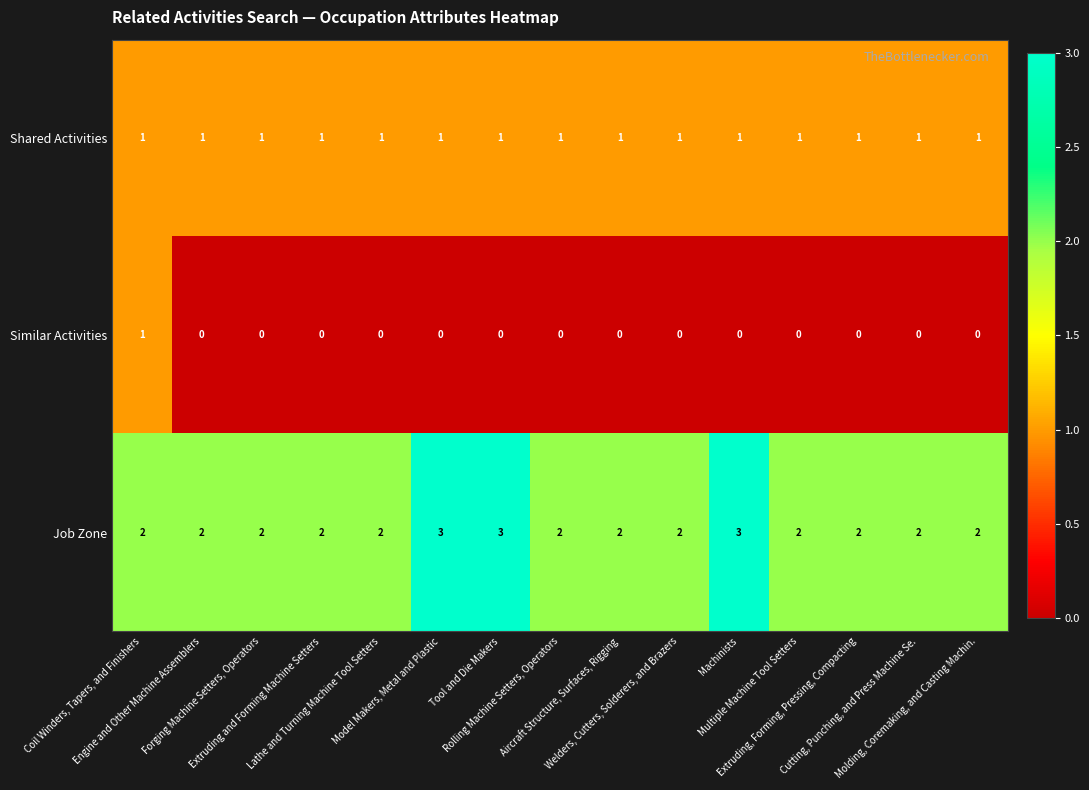

What is the sum of all Job Zone values?

33